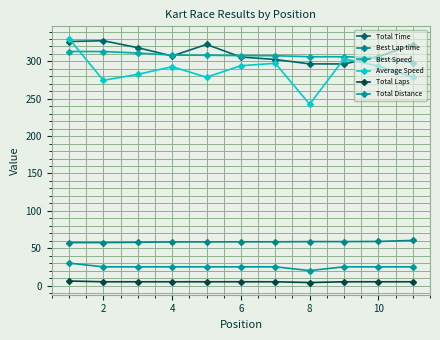

What is the maximum value shown in the chart?

330.6